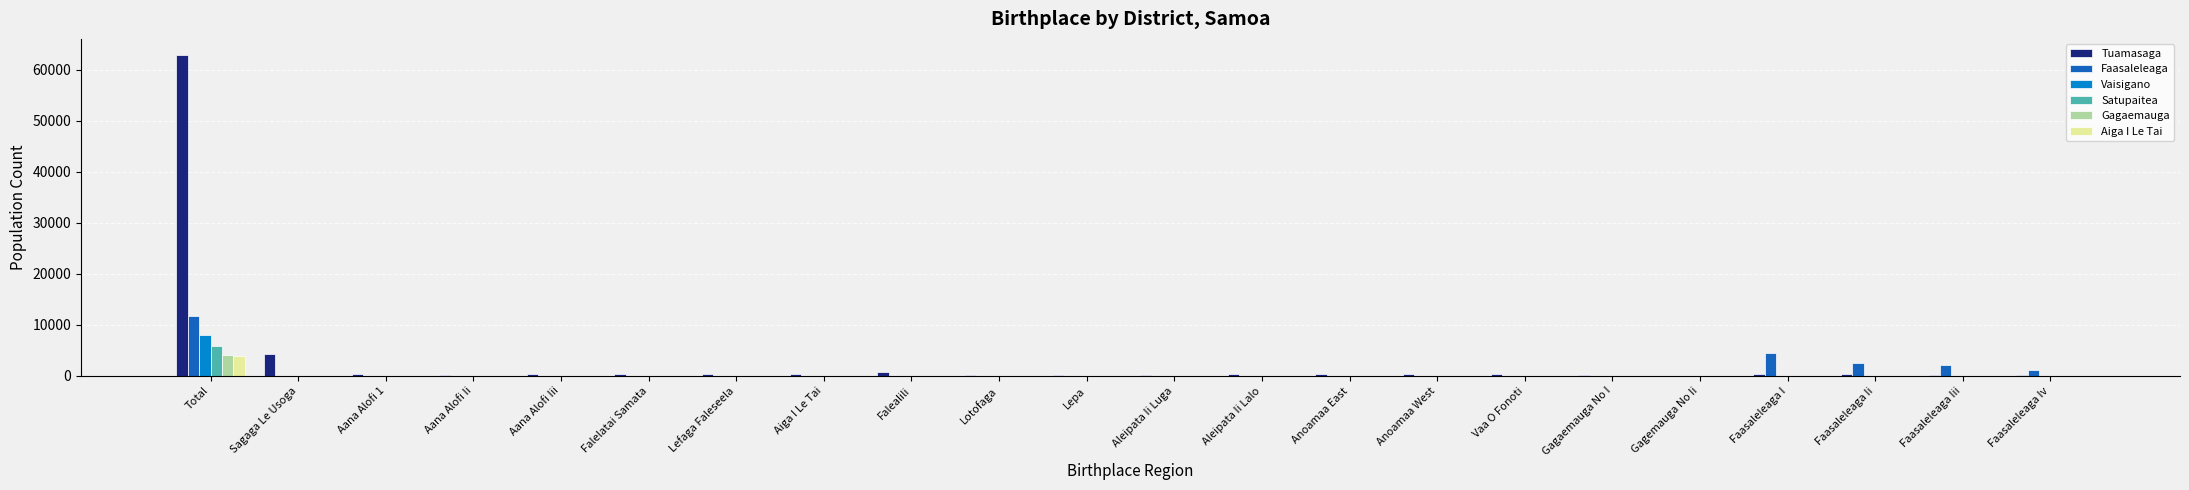

Which series has the largest total across all categories?

Tuamasaga